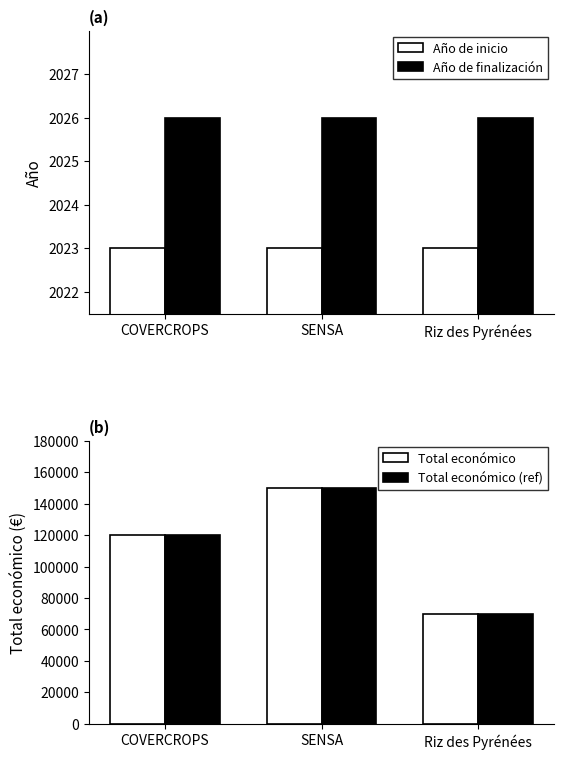

What are all the series names shown in the legend?

Año de inicio, Año de finalización, Total económico, Total económico (ref)